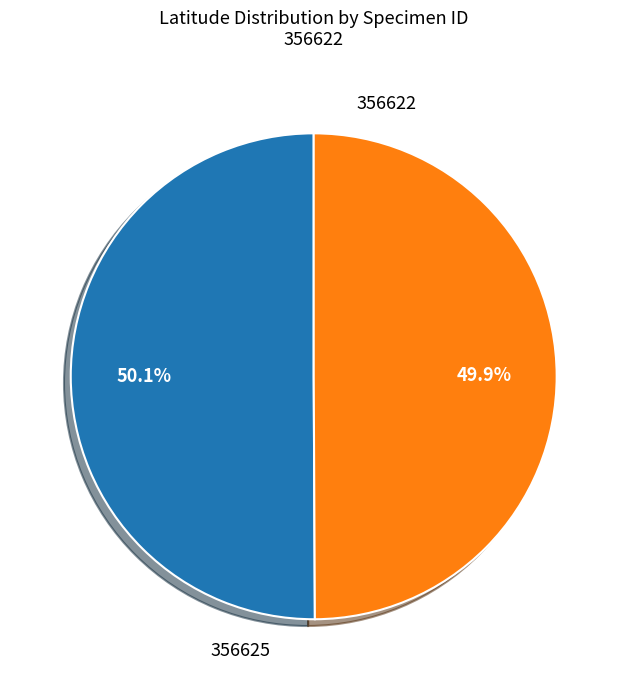

Approximately how many times larger is the value at 356625 compared to 356622?

1.0